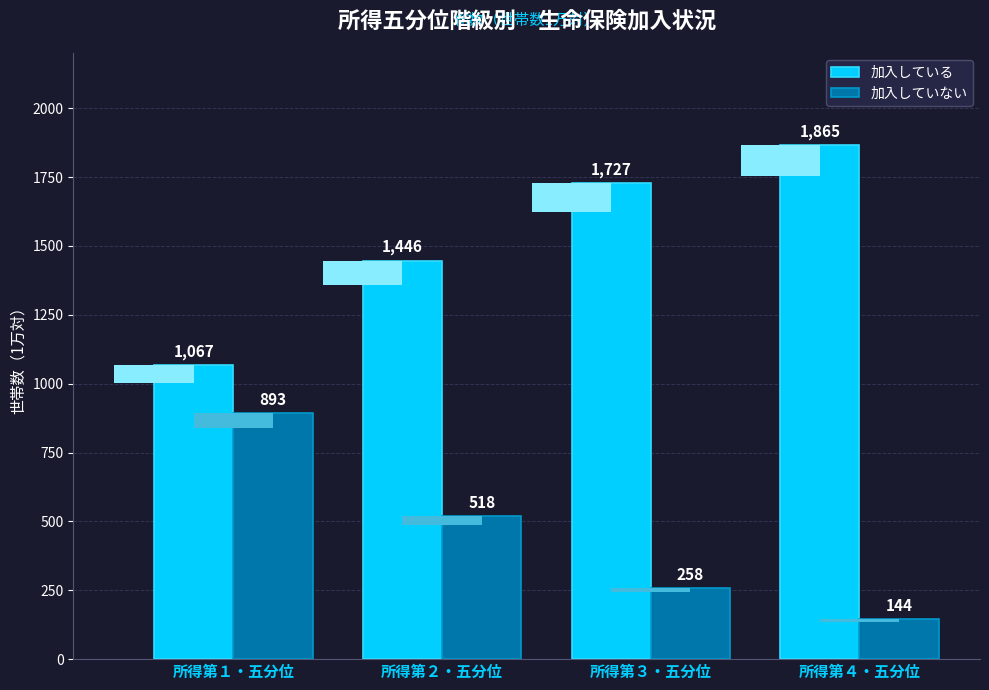

Reading left to right, what are all the values shown in this chart?

加入している: 所得第１・五分位=1067	所得第２・五分位=1446	所得第３・五分位=1727	所得第４・五分位=1865
加入していない: 所得第１・五分位=893	所得第２・五分位=518	所得第３・五分位=258	所得第４・五分位=144